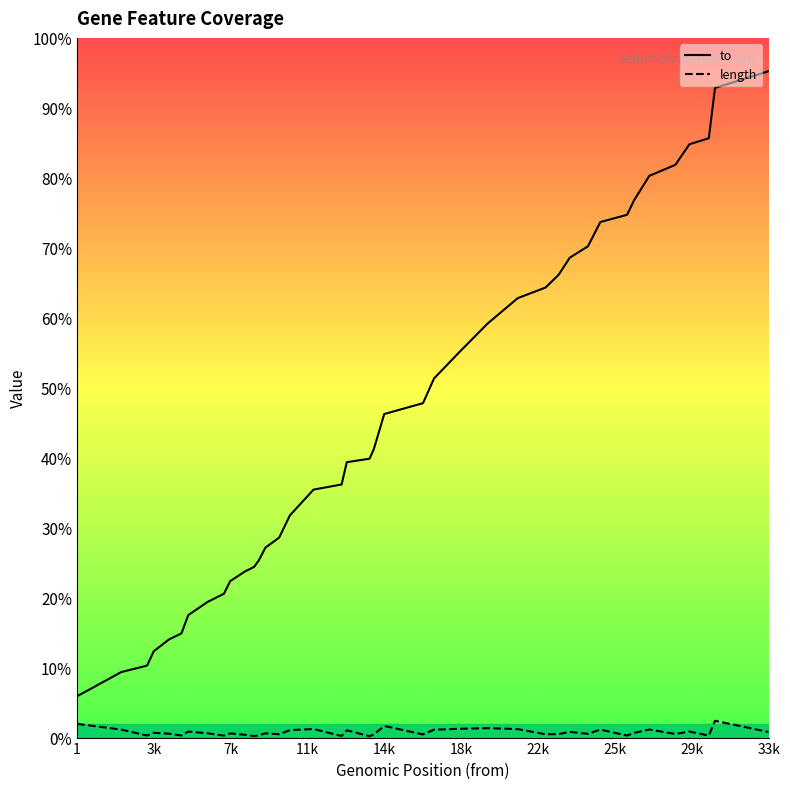

True or false: to and length cross at least once.

False